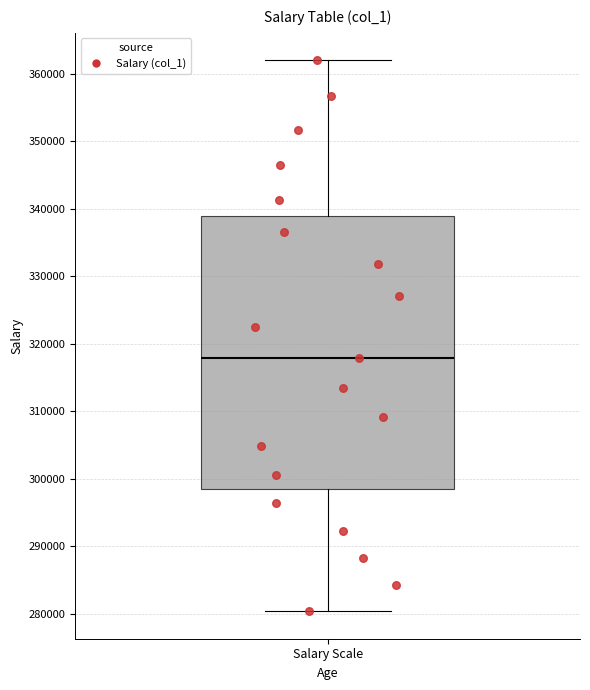

Read this box plot against the y-axis: the position of the median line, the range covered by the box, and the ends of both whiskers. The values are not printed on the chart, so give them approximately, as read against the axis.

median 318000, box 298000 to 339000, whiskers 280000 to 362000